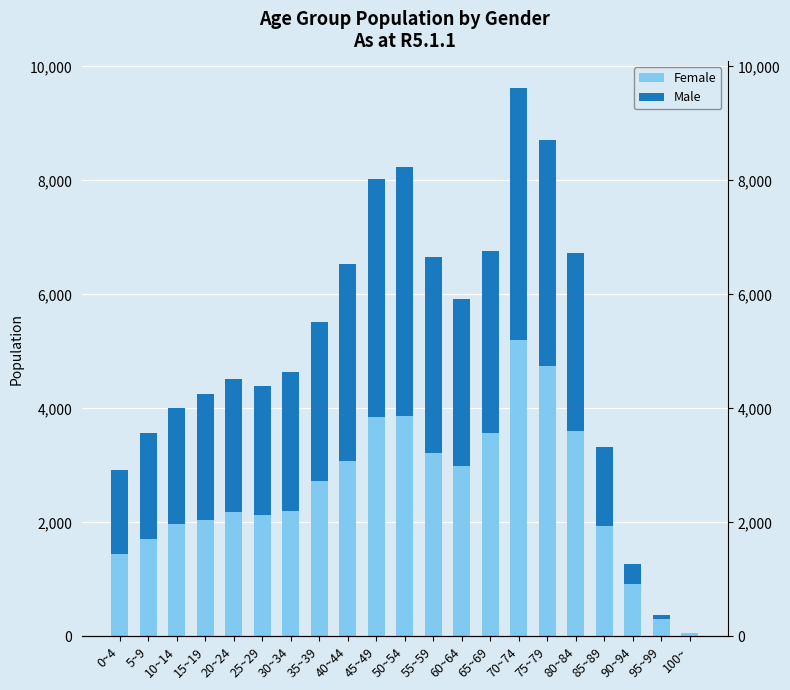

At which category does the chart reach its minimum across all series?

100~